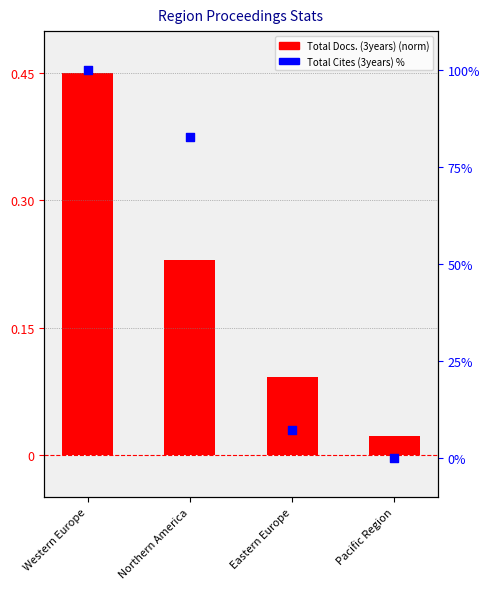

What is the change in value from Northern America to Eastern Europe?

-75.6